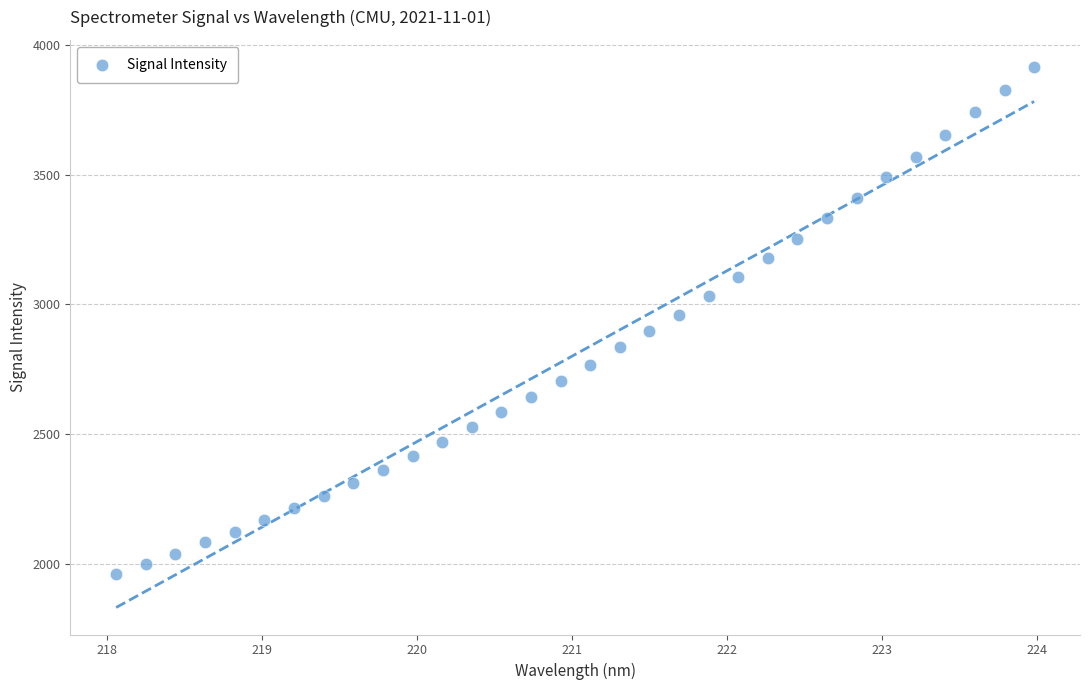

What is the range of X values (max minus min)?

5.9